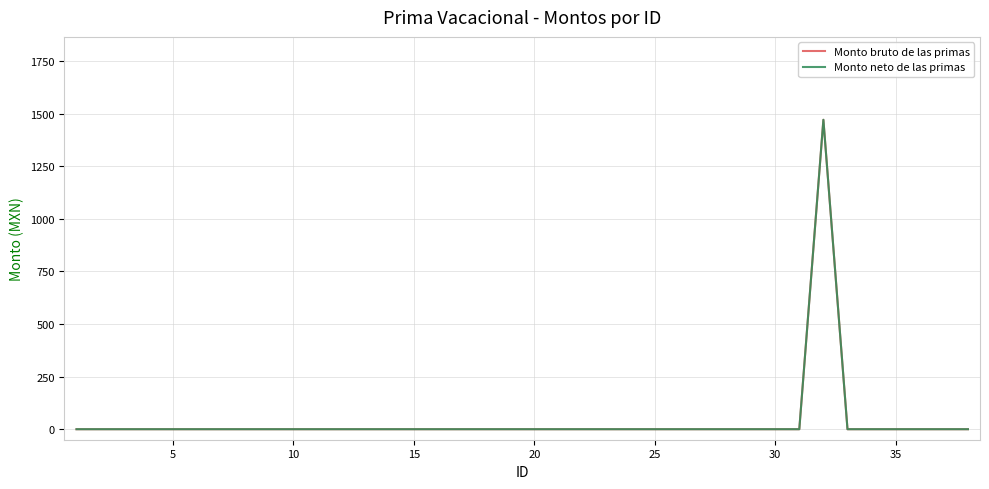

True or false: Monto bruto de las primas has more than 0 points higher than both neighbors.

True